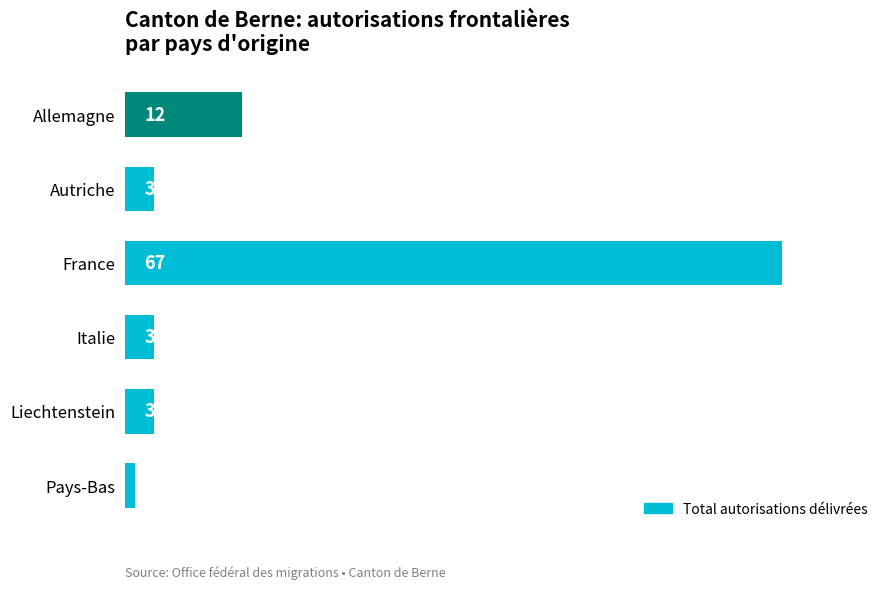

Is it true that the value at Autriche is 3?

True